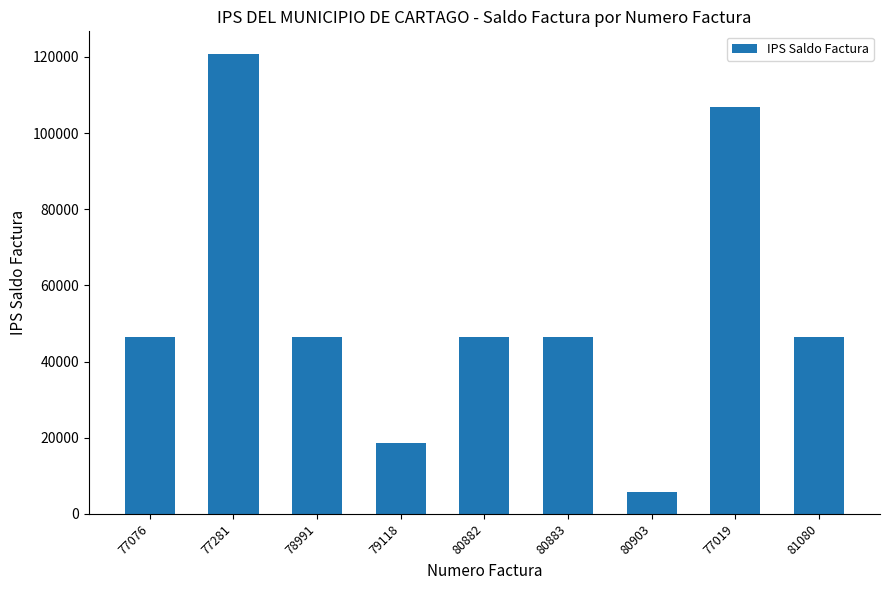

The chart shows a value of 10274 at 80903. True or false?

False